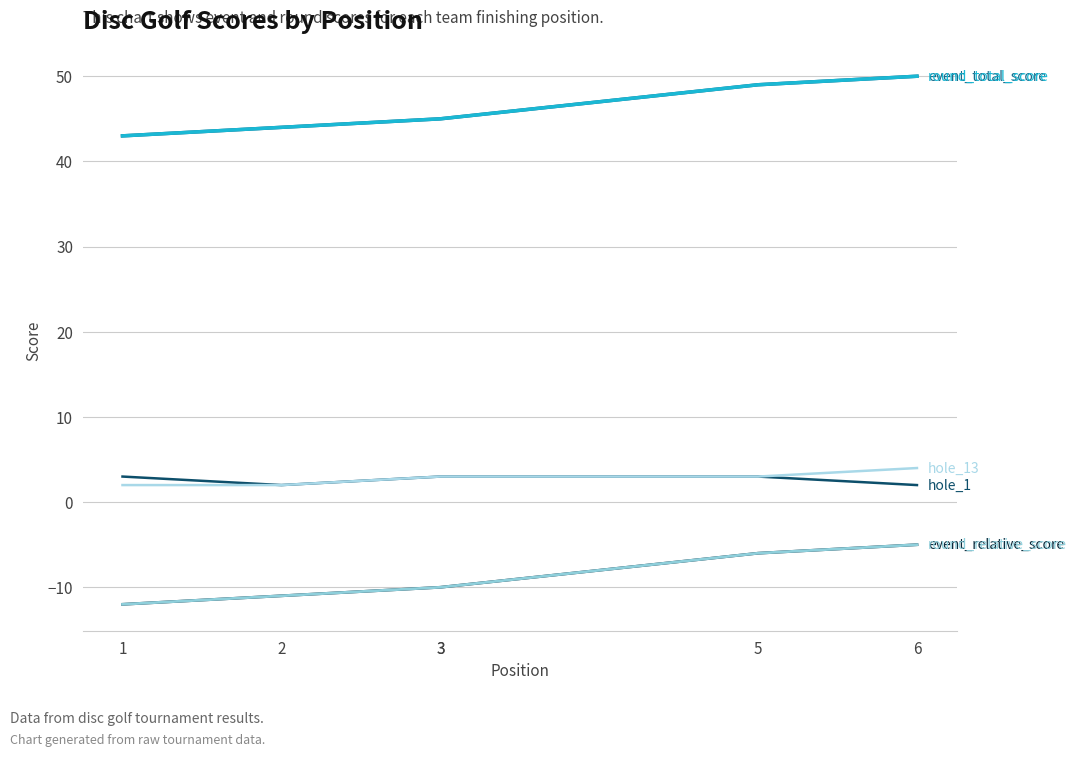

How many data points in round_relative_score are less than -10?

2